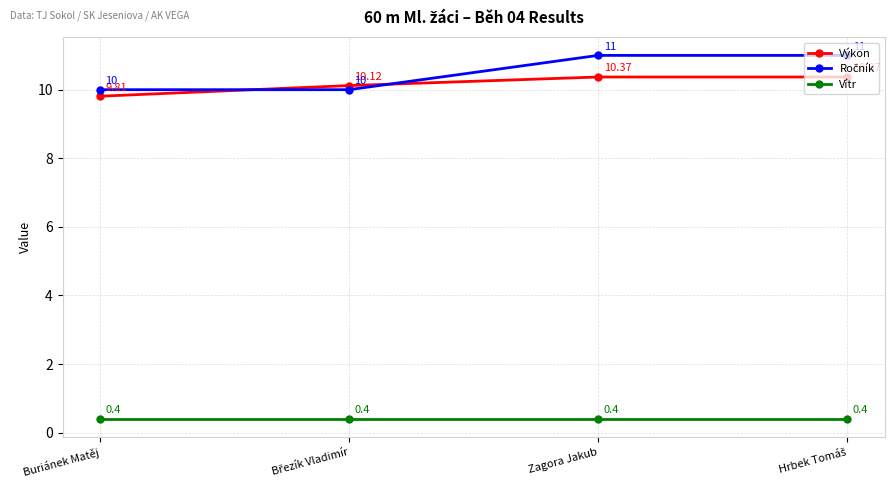

True or false: Výkon and Vítr intersect in this chart.

False